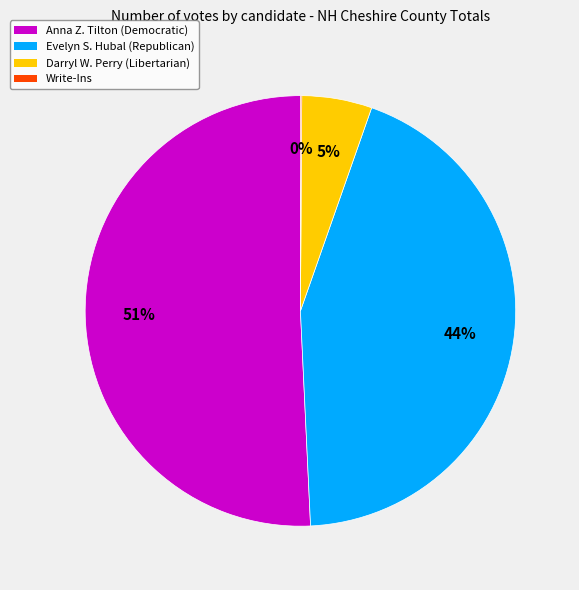

Is it true that Evelyn S. Hubal (Republican) is 58% of the pie?

False